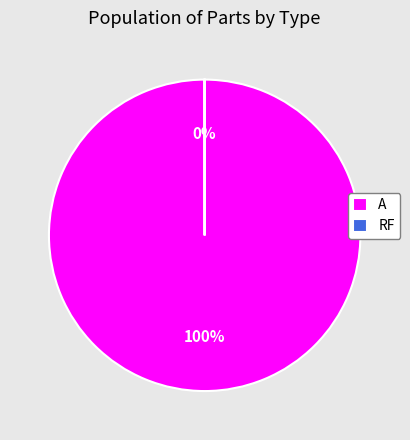

To the nearest percent, what is the difference between the A and RF slice percentages?

100%